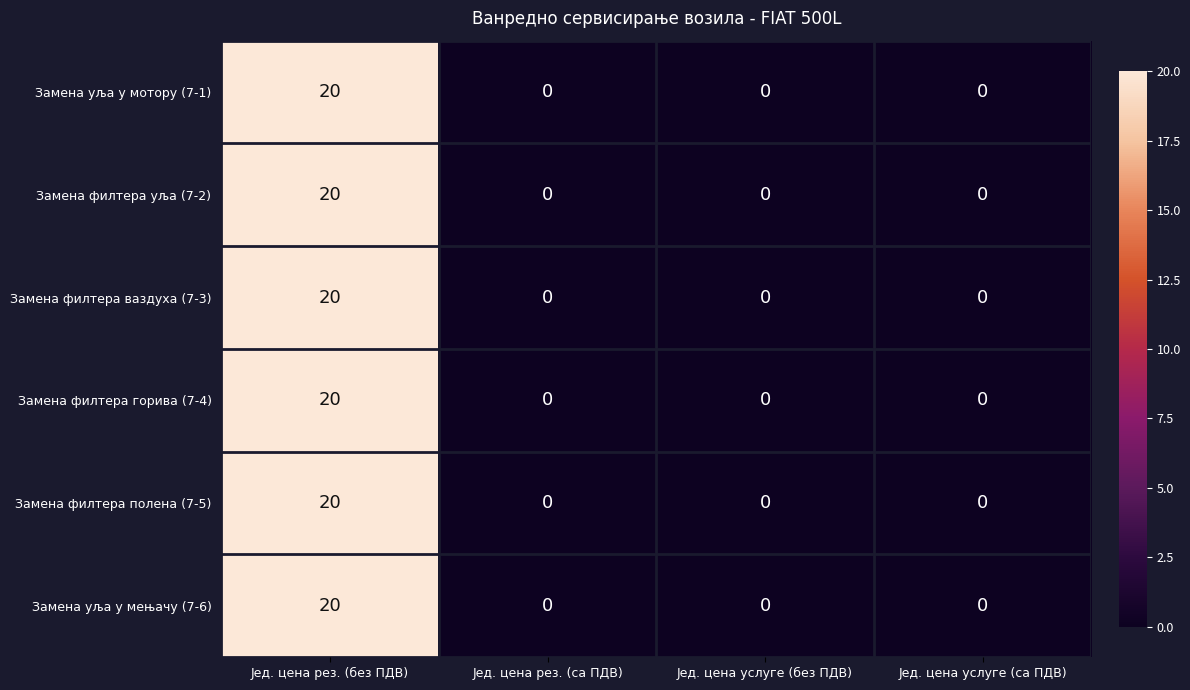

At which label does Замена уља у мотору (7-1) reach its peak?

Јед. цена рез. (без ПДВ)